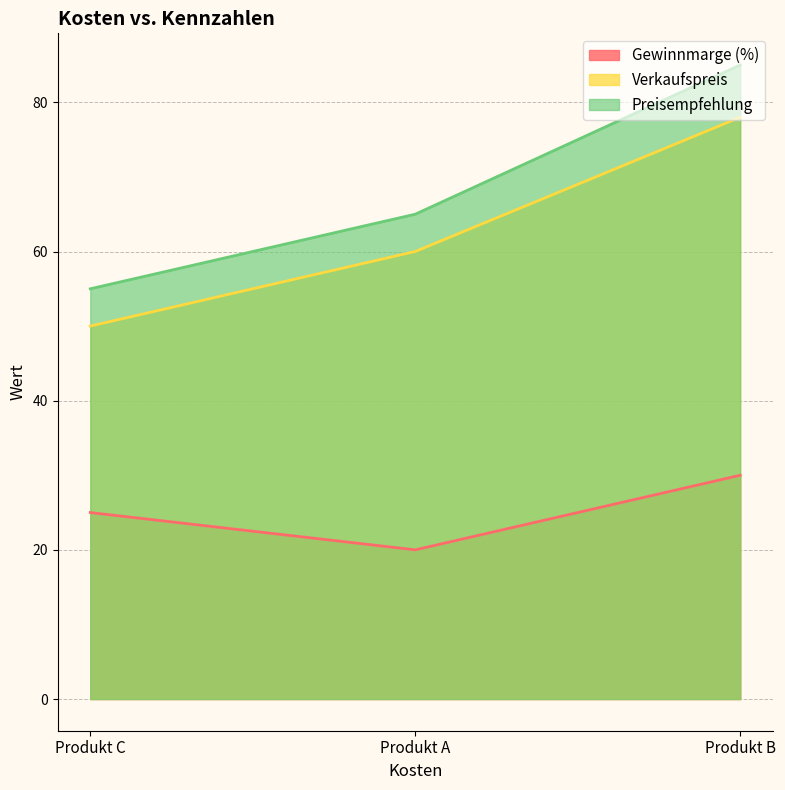

The value of Gewinnmarge (%) at Produkt A is 10. True or false?

False